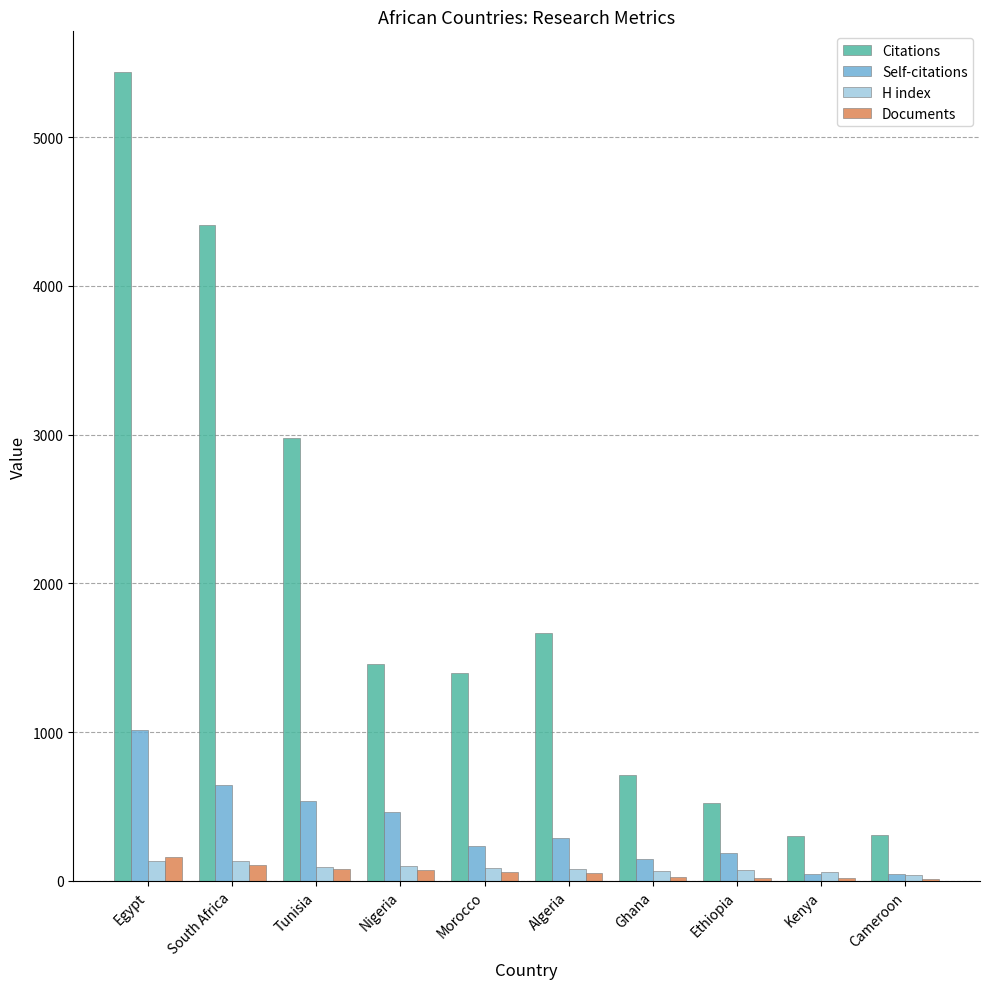

Which series has the largest total across all categories?

Citations